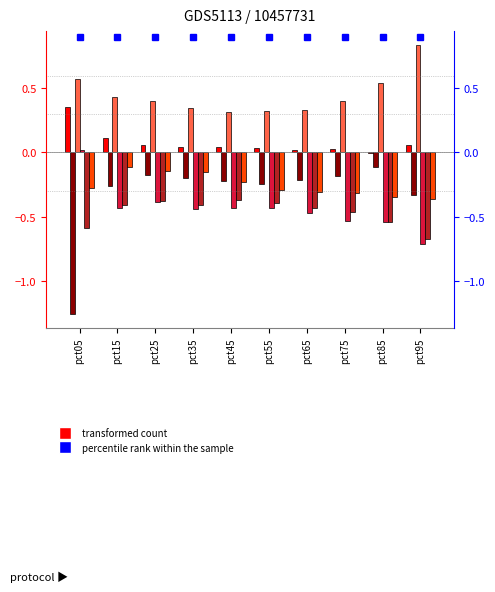

How many Mar values are between 0 and 1?

10